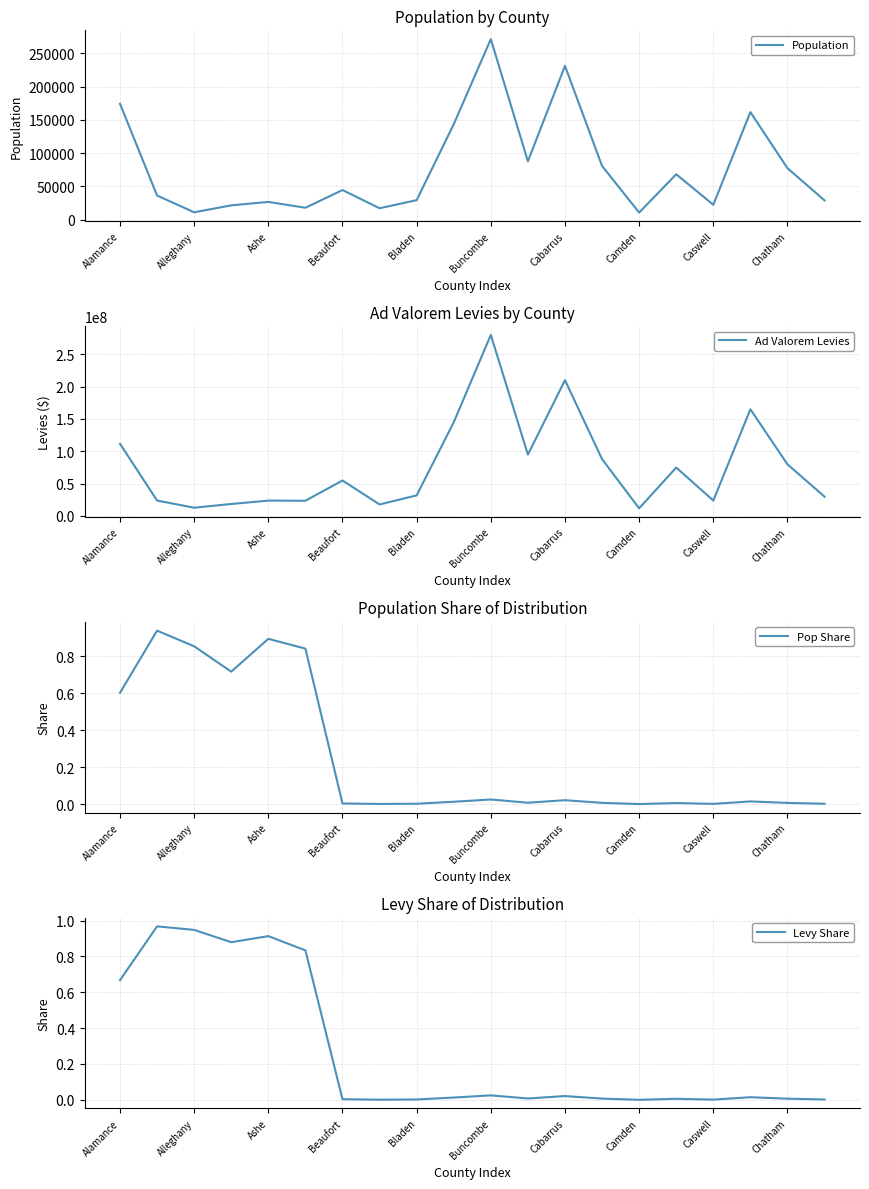

What is the sum of all Pop Share values?

5.0